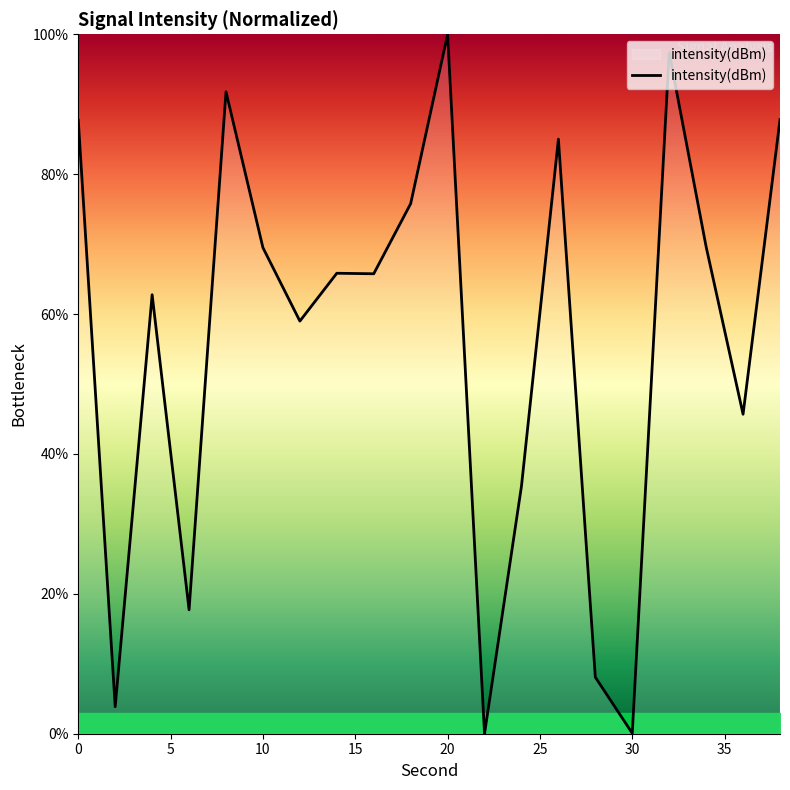

What is the difference between the maximum and minimum values?

100.0